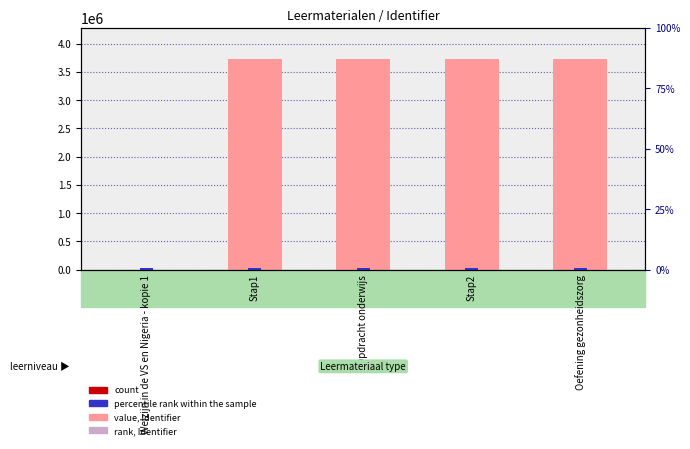

The count series shows 3721.1 at Stap1. True or false?

True